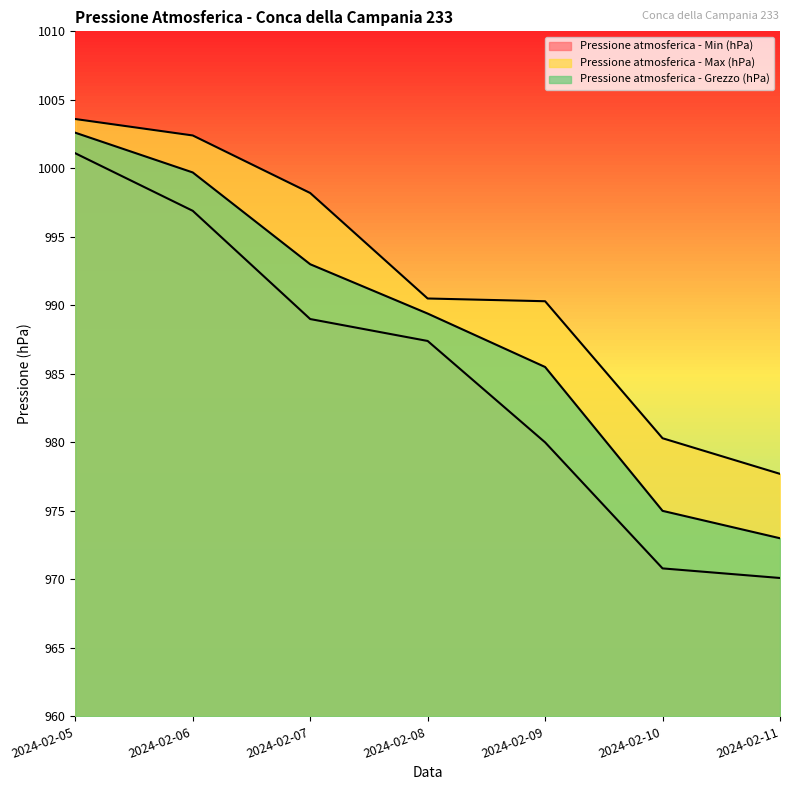

What is the sum of the Pressione atmosferica - Grezzo (hPa) values at 2024-02-11 and 2024-02-09?

1958.5